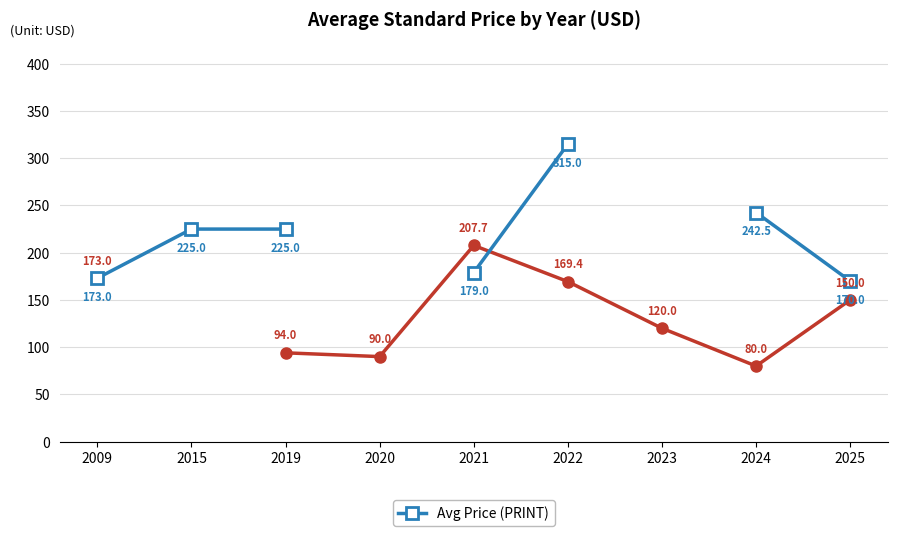

What is the approximate value of Avg Price (PDF) at 2020?

90.0